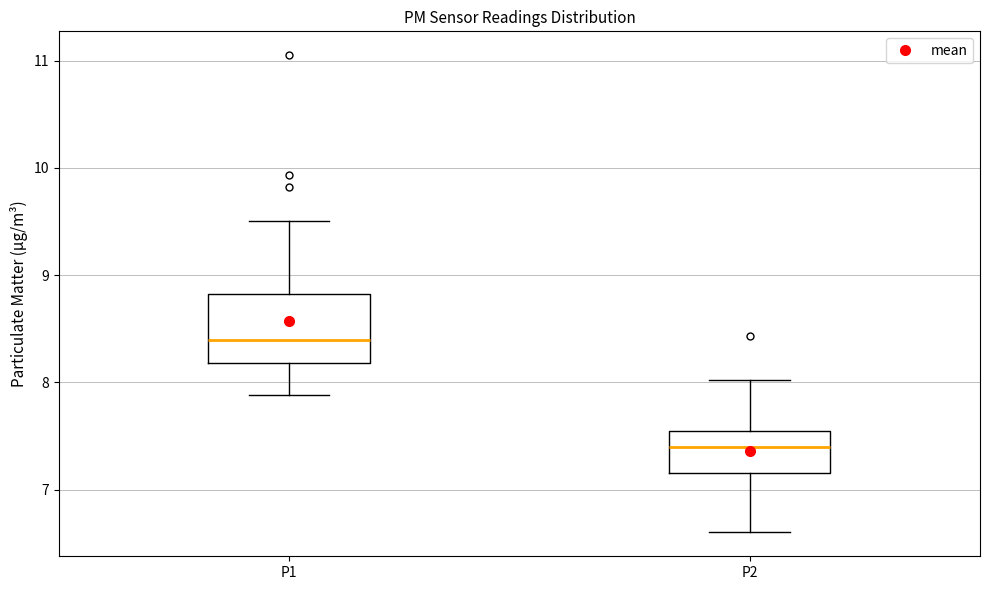

Which box's median line is the highest?

P1